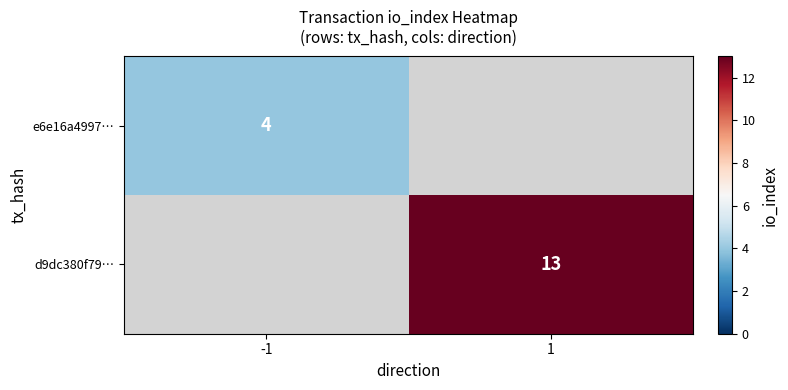

At how many categories does at least one series exceed 10?

1